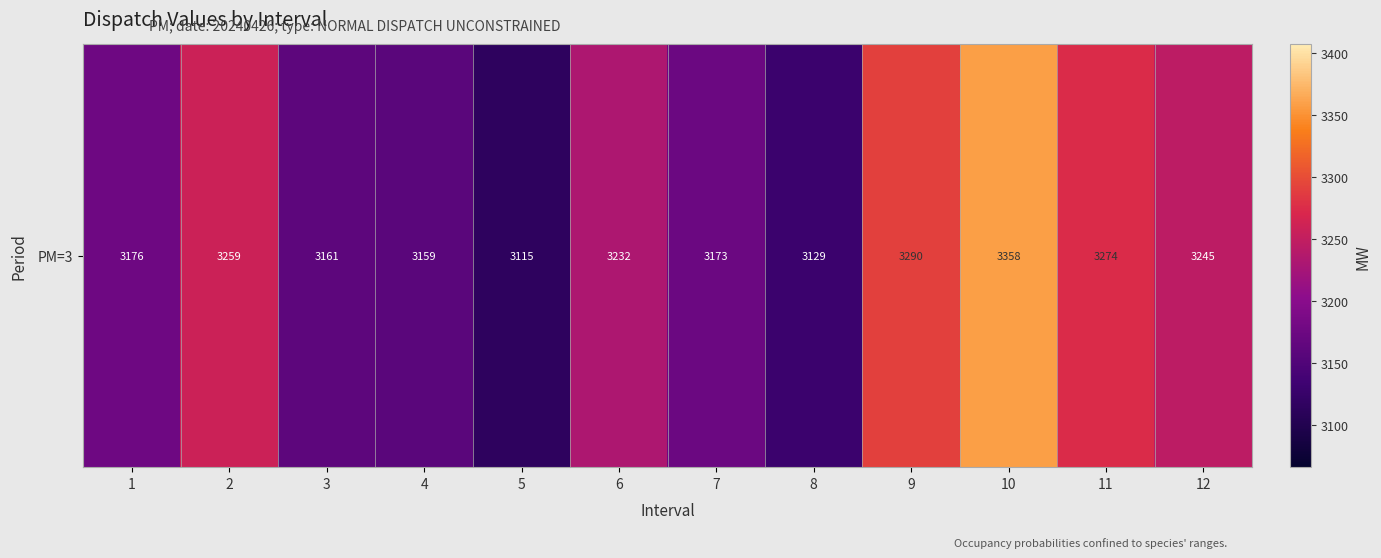

What is the ratio of the value at 9 to the value at 7?

1.0